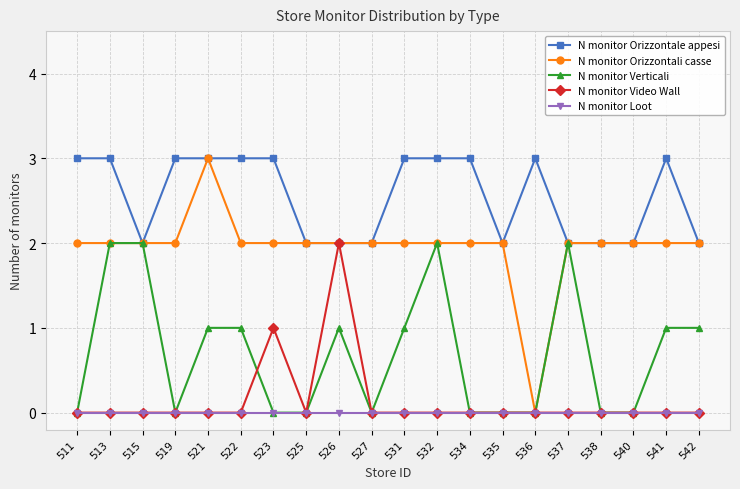

True or false: N monitor Video Wall has a value of -1 at 522.

False